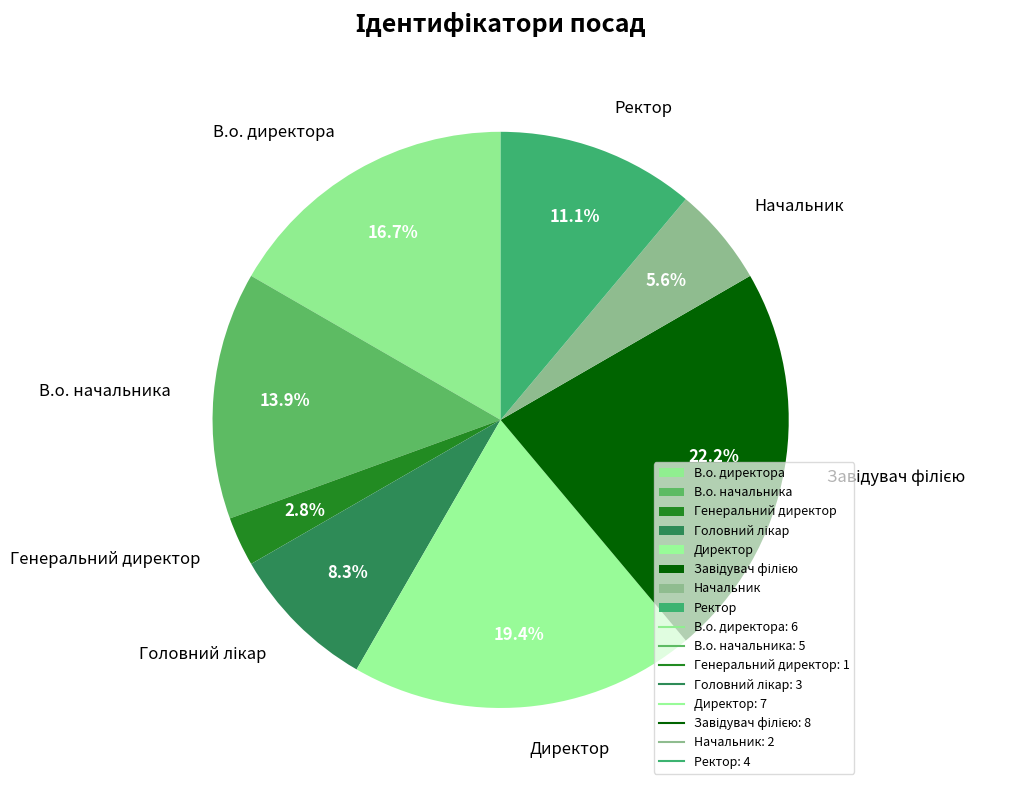

To the nearest percent, what percentage of the pie is Генеральний директор?

3%